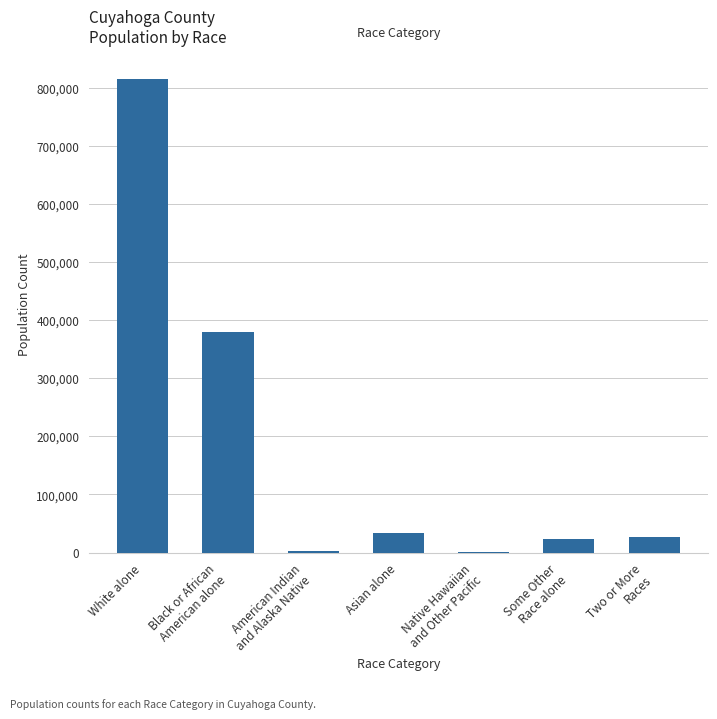

The chart shows a value of 469066 at White alone. True or false?

False